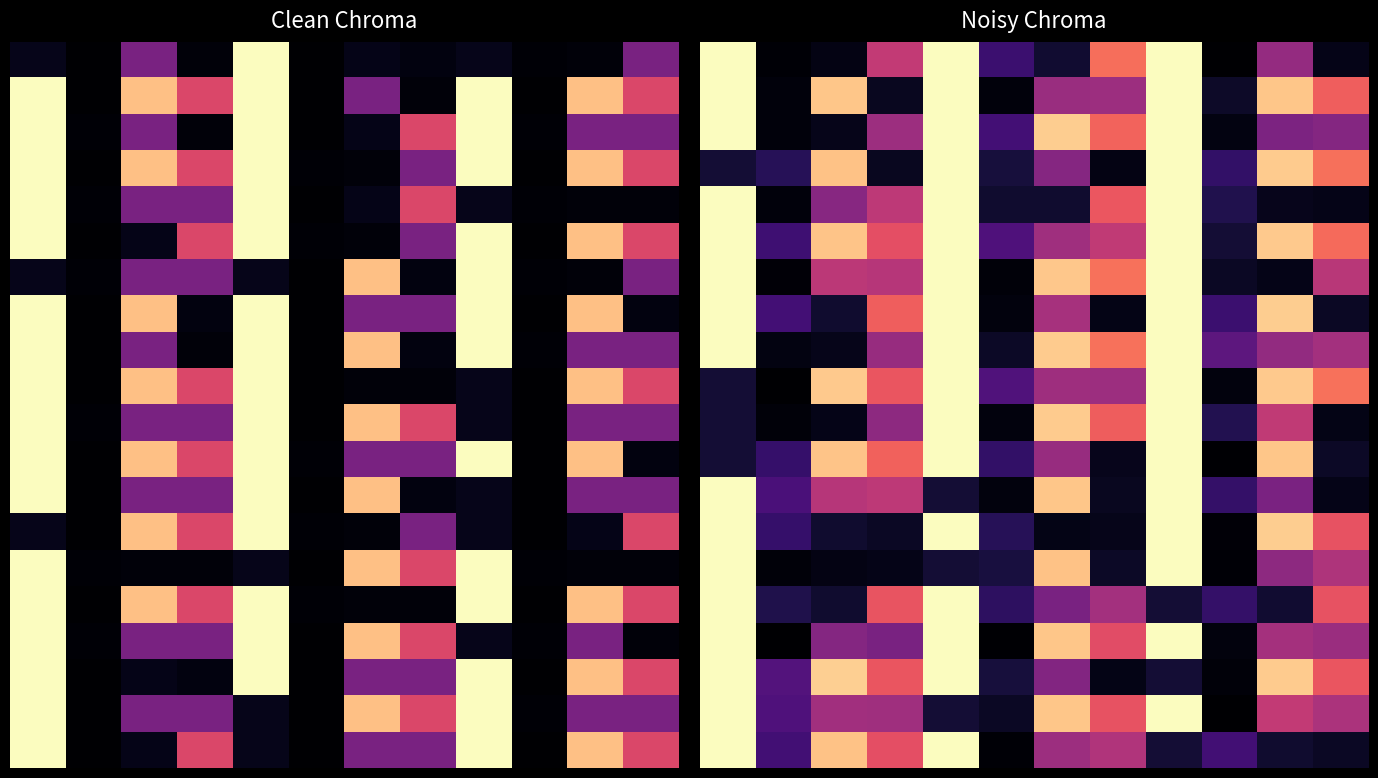

What is the total value across all series at 7?

8.0